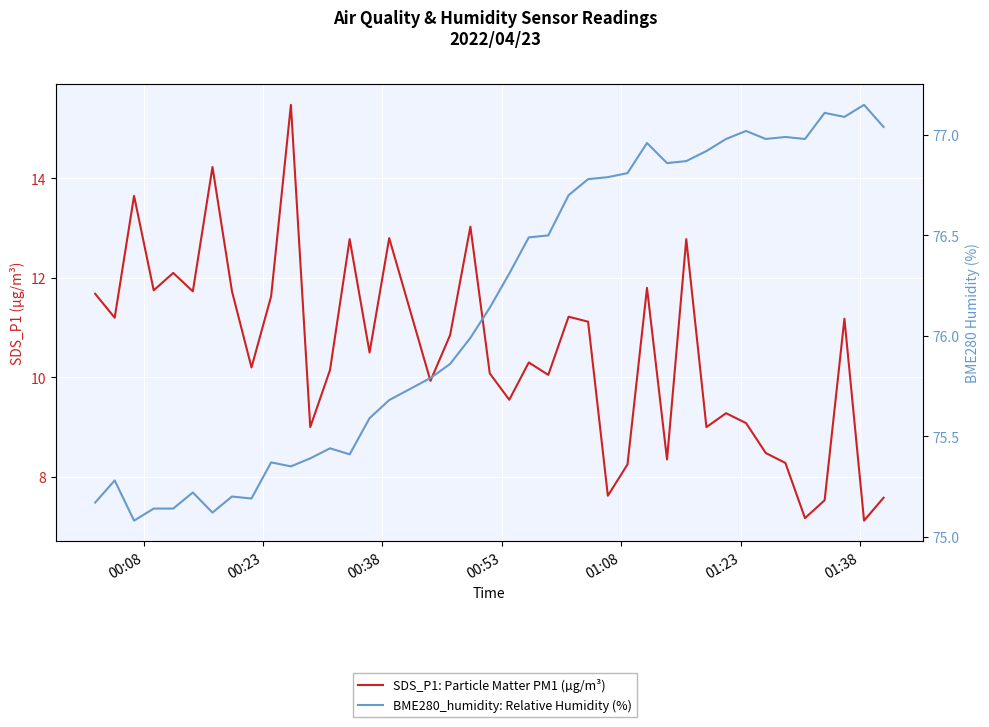

True or false: SDS_P1: Particle Matter PM1 (µg/m³) and BME280_humidity: Relative Humidity (%) cross at least once.

False